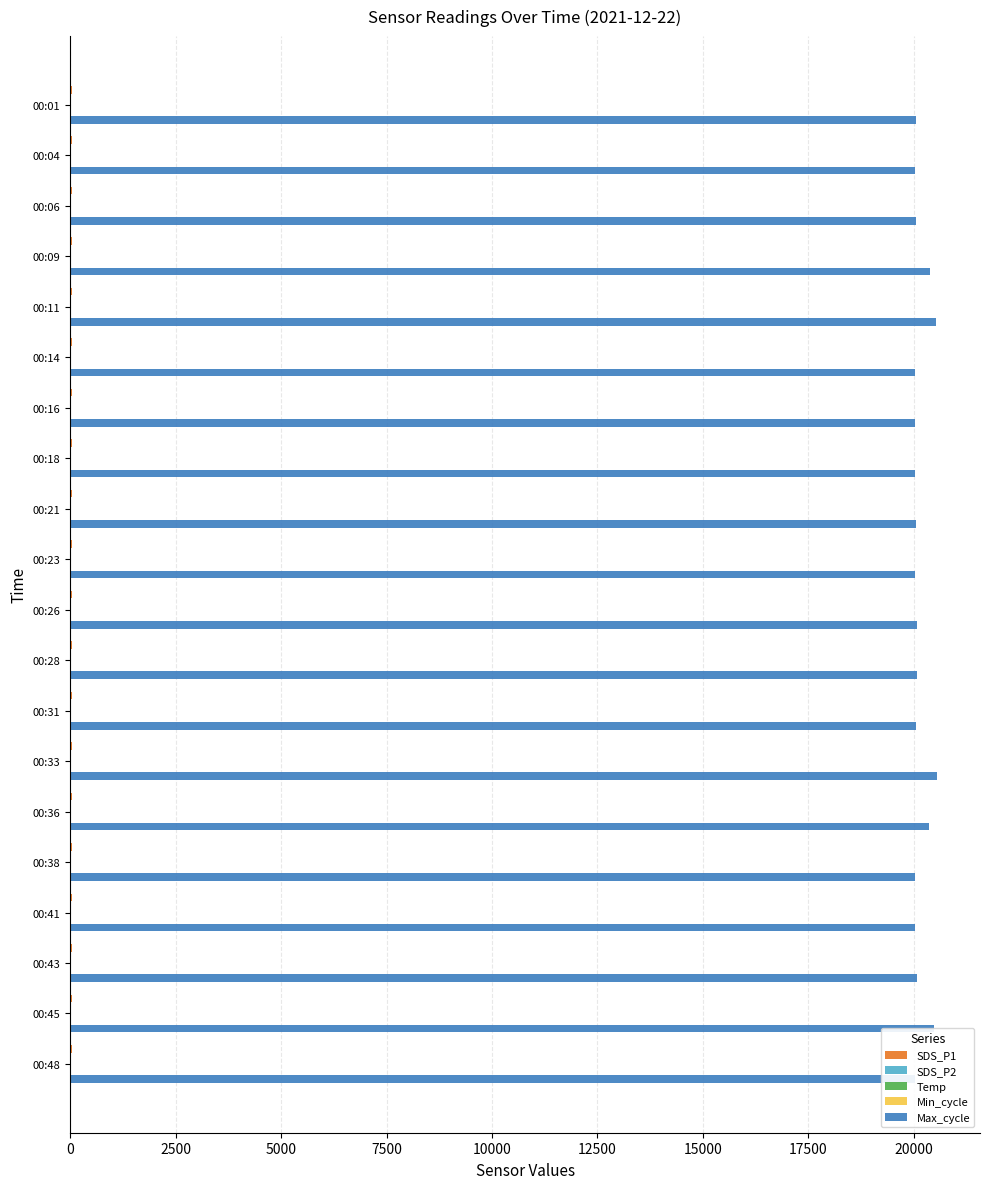

Which series has the largest total across all categories?

Max_cycle